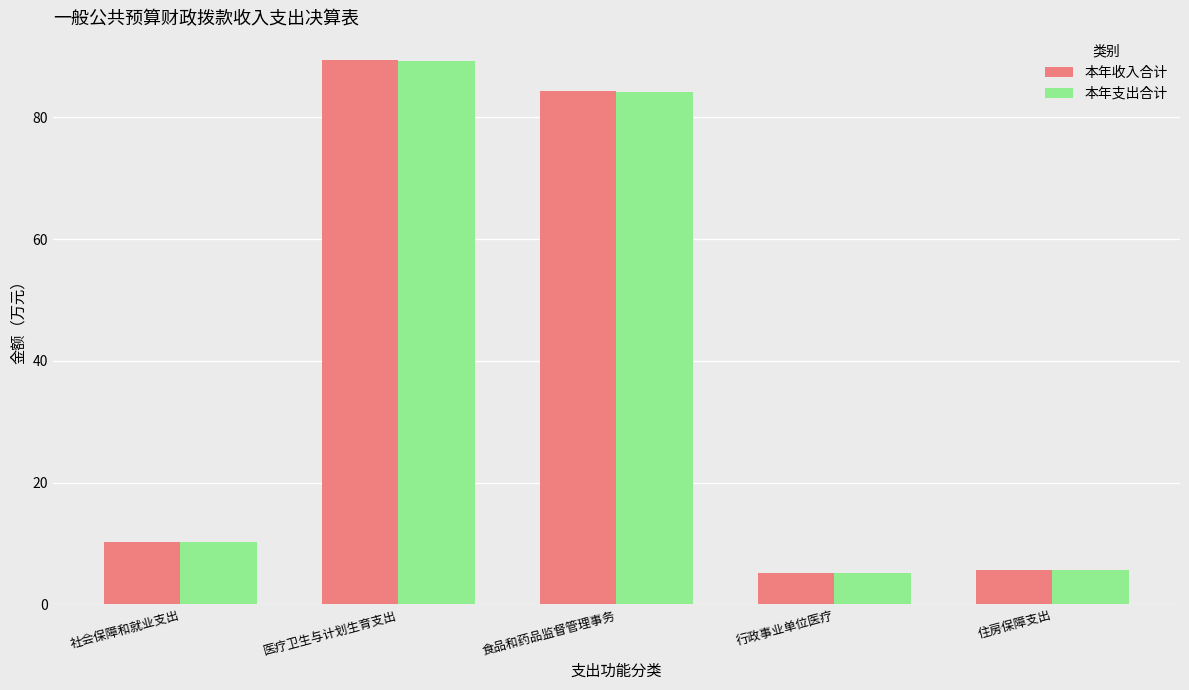

What is the sum of the 本年支出合计 values at 住房保障支出 and 行政事业单位医疗?

10.9